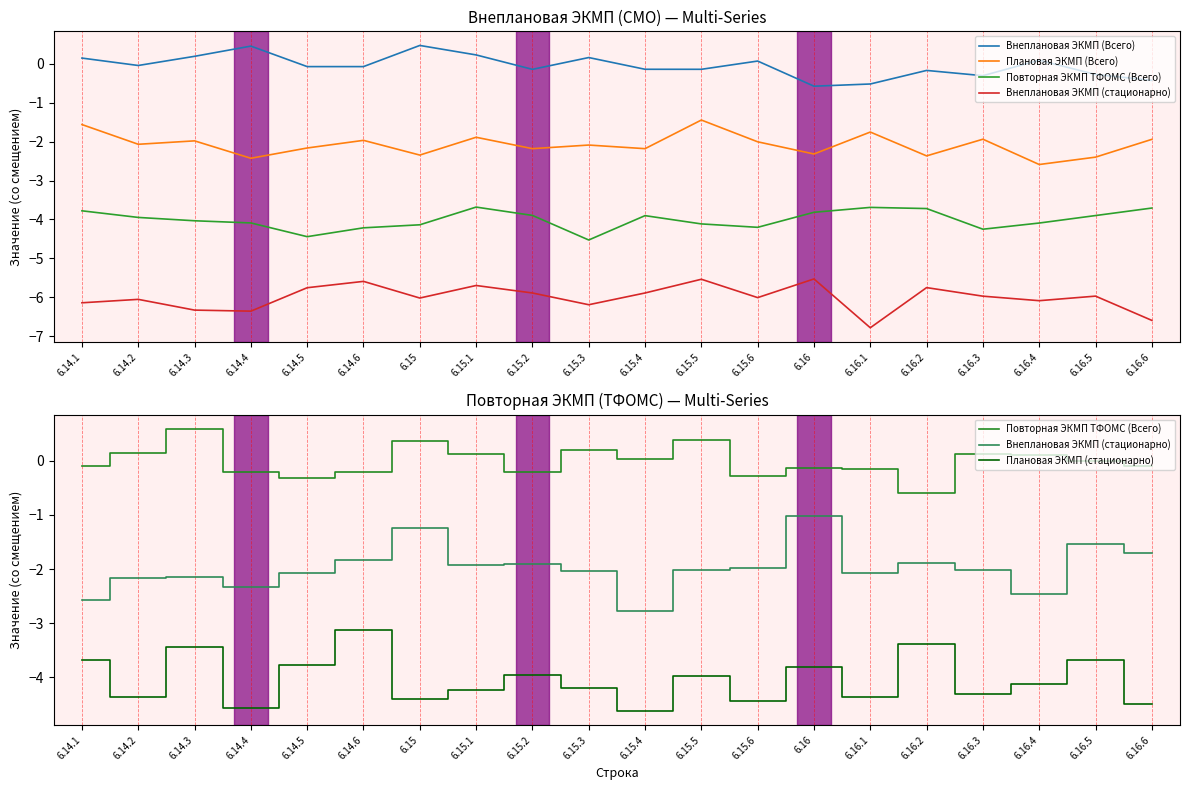

How many values in the Плановая ЭКМП (стационарно) series are below -4?

11